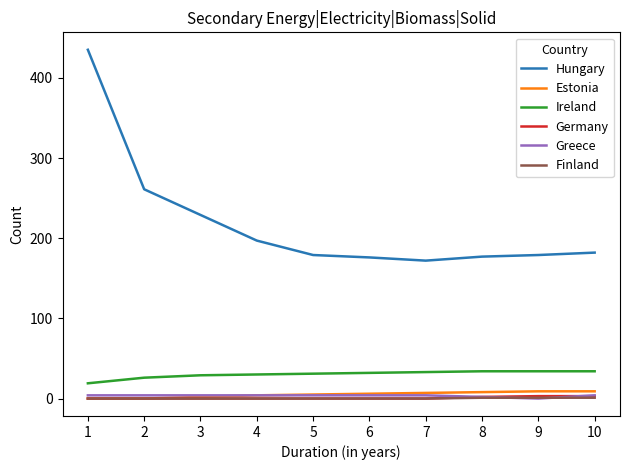

How many distinct data groups are displayed?

6